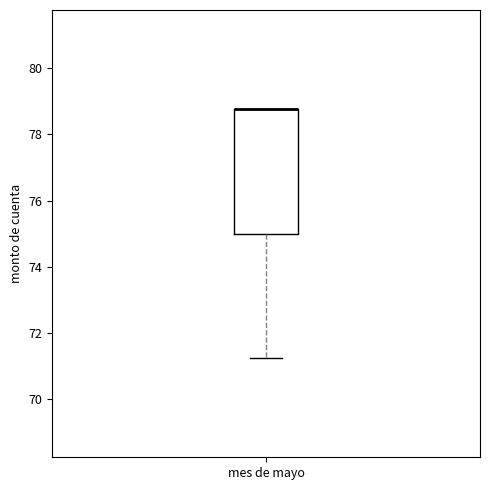

Read this box plot against the y-axis: the position of the median line, the range covered by the box, and the ends of both whiskers. The values are not printed on the chart, so give them approximately, as read against the axis.

median 78.8 (drawn on the box's upper edge), box 75.0 to 78.8, whiskers 71.2 to 78.8